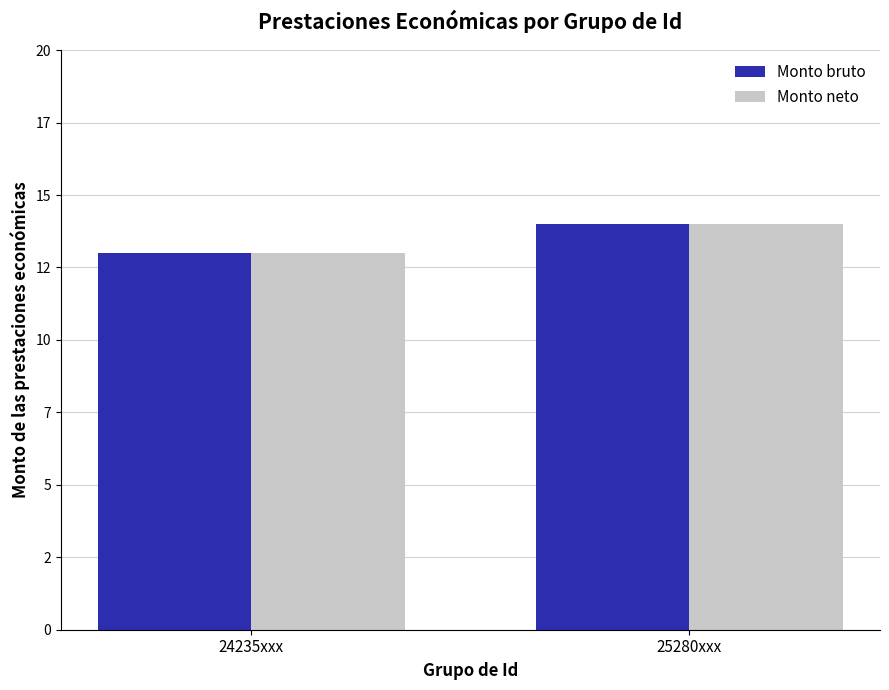

Is the value of Monto bruto at 25280xxx greater than the value of Monto neto at 24235xxx?

Yes